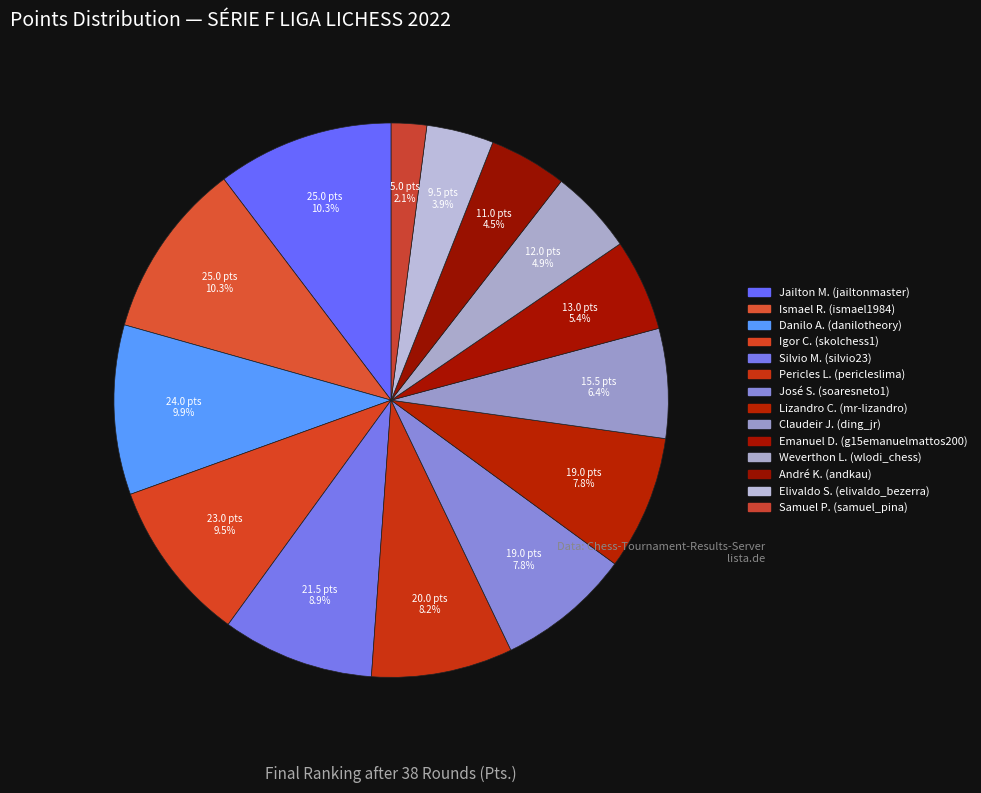

Rank the categories by value from highest to lowest.

Jailton M. (jailtonmaster), Ismael R. (ismael1984), Danilo A. (danilotheory), Igor C. (skolchess1), Silvio M. (silvio23), Pericles L. (pericleslima), José S. (soaresneto1), Lizandro C. (mr-lizandro), Claudeir J. (ding_jr), Emanuel D. (g15emanuelmattos200), Weverthon L. (wlodi_chess), André K. (andkau), Elivaldo S. (elivaldo_bezerra), Samuel P. (samuel_pina)